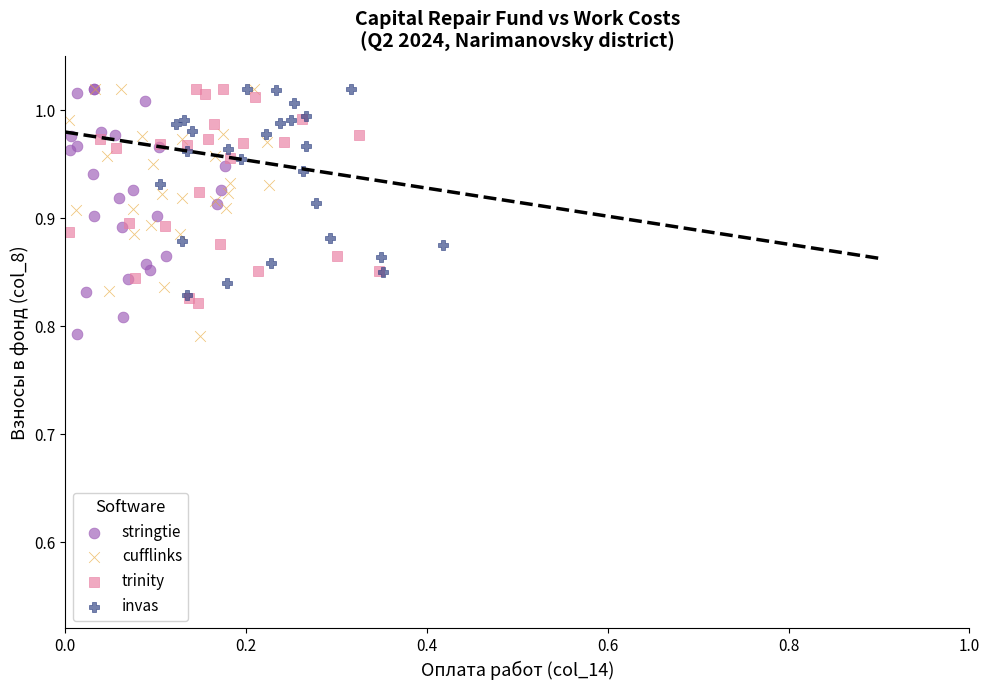

What are all the series names shown in the legend?

stringtie, cufflinks, trinity, invas